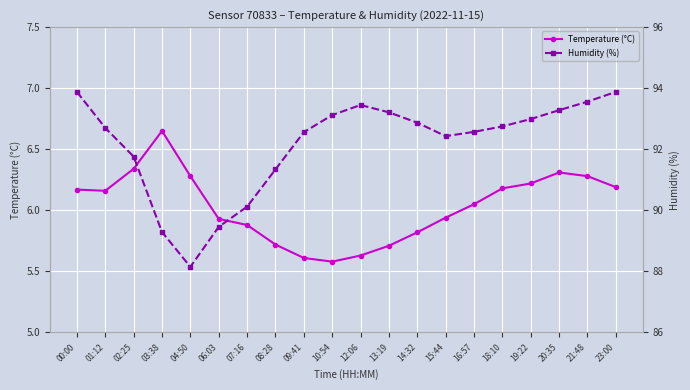

What is the value of the Humidity (%) point at the 20th from the left?

93.9